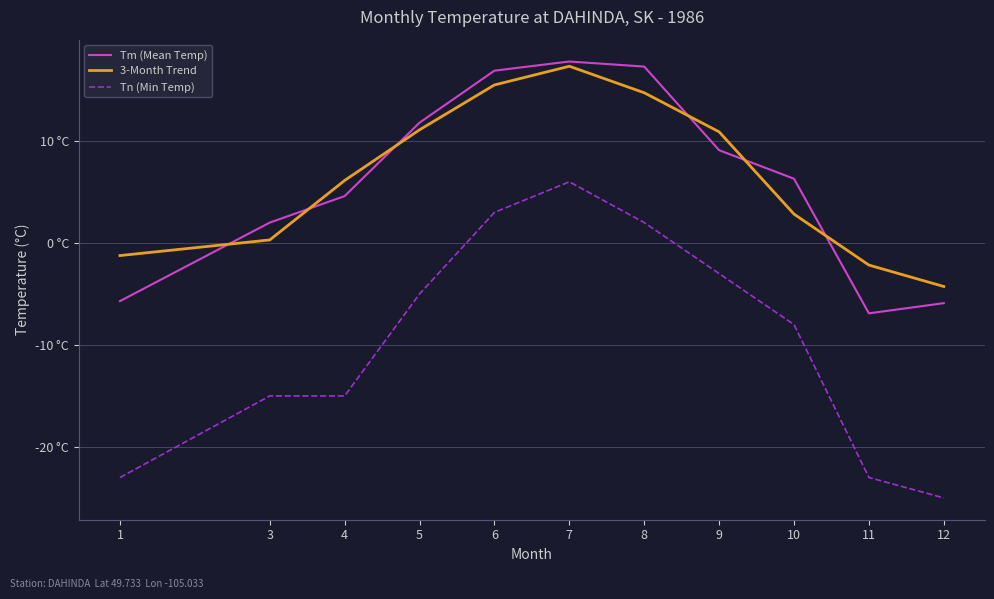

What is the approximate value of Tm (Mean Temp) at 9?

9.1